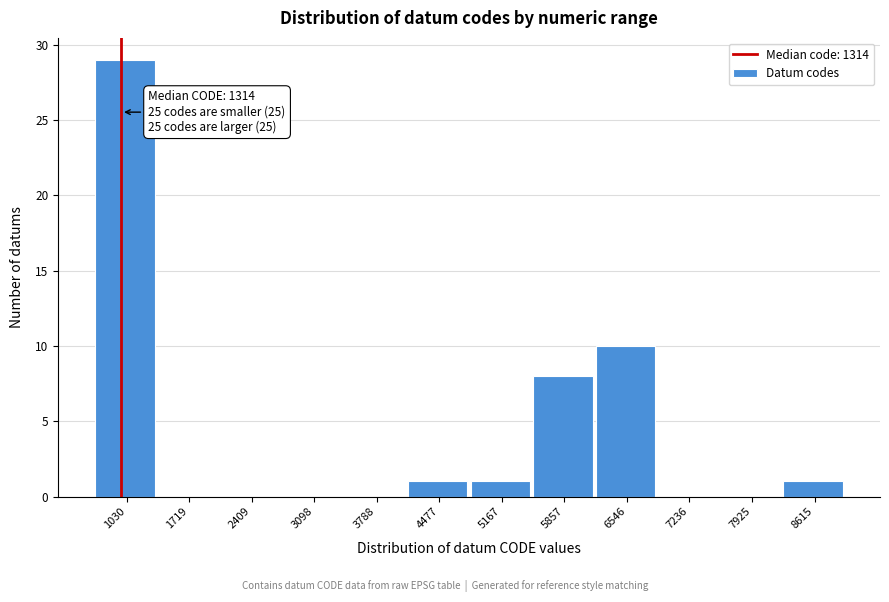

Reading right to left, transcribe all the data shown in this chart.

8615=1	7925=0	7236=0	6546=10	5857=8	5167=1	4477=1	3788=0	3098=0	2409=0	1719=0	1030=29